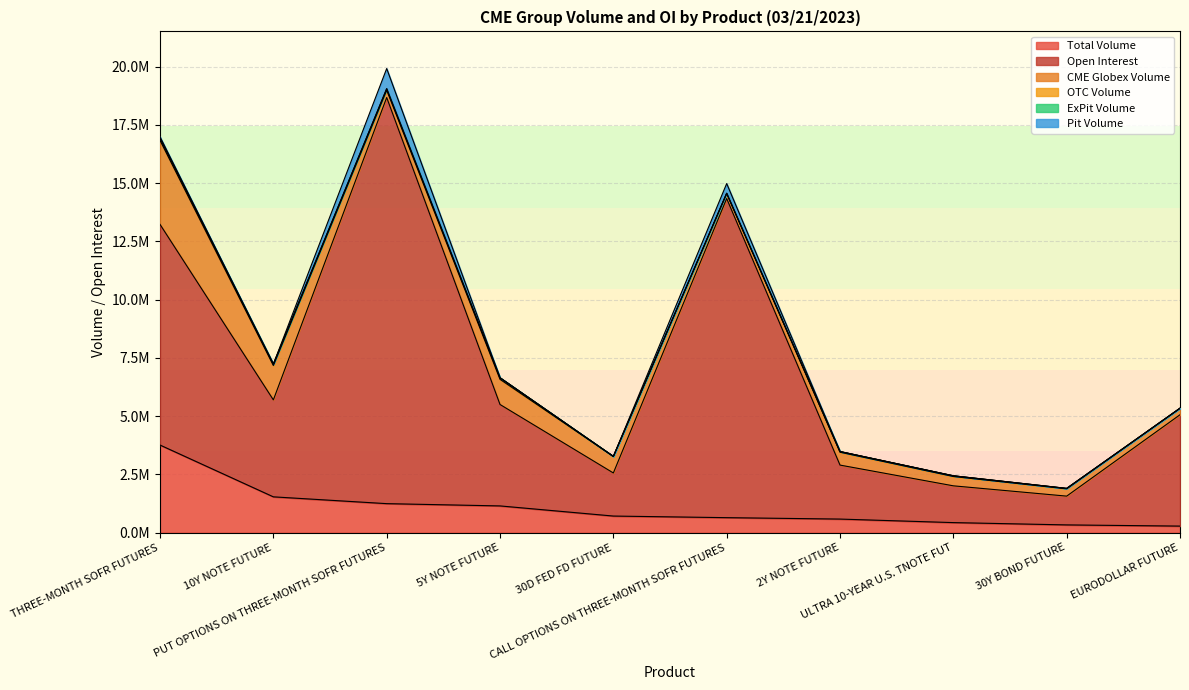

What is the spread (max minus min) of values at THREE-MONTH SOFR FUTURES?

9470283